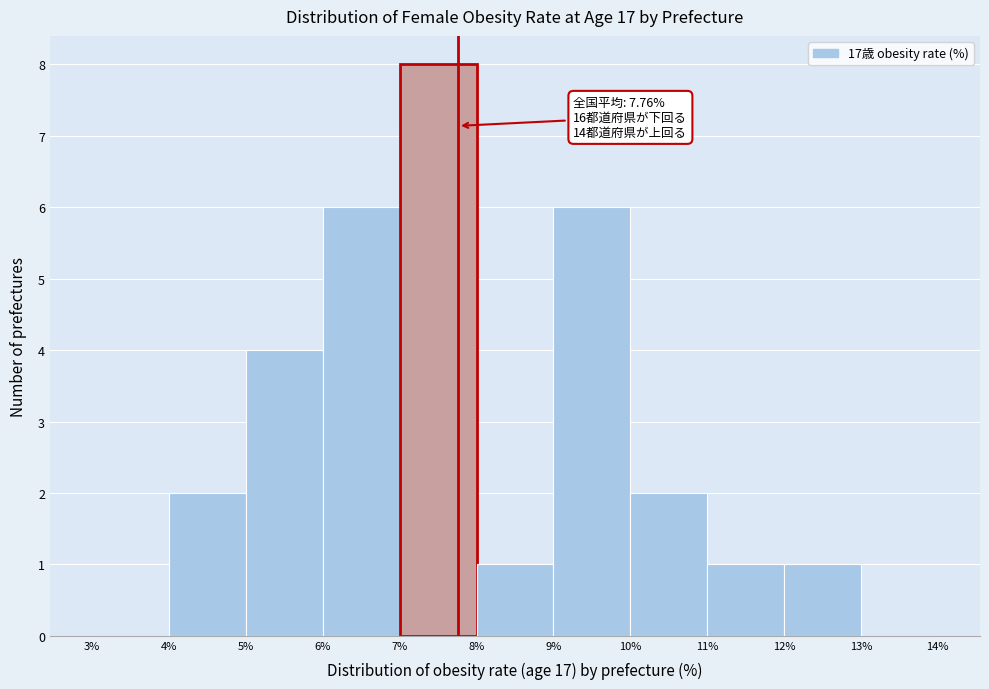

Which range on the x-axis has the tallest bar?

7% to 8%